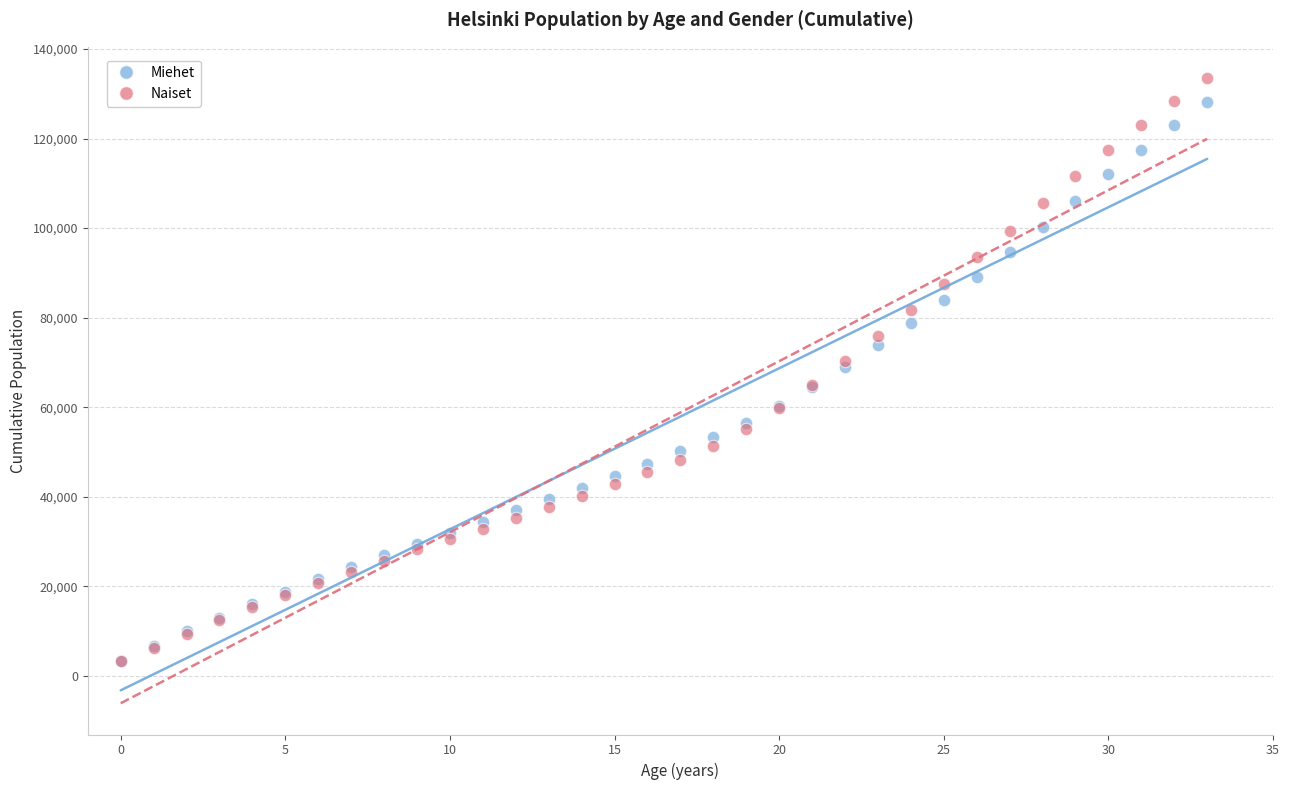

Which series has the widest spread of Y values?

Naiset